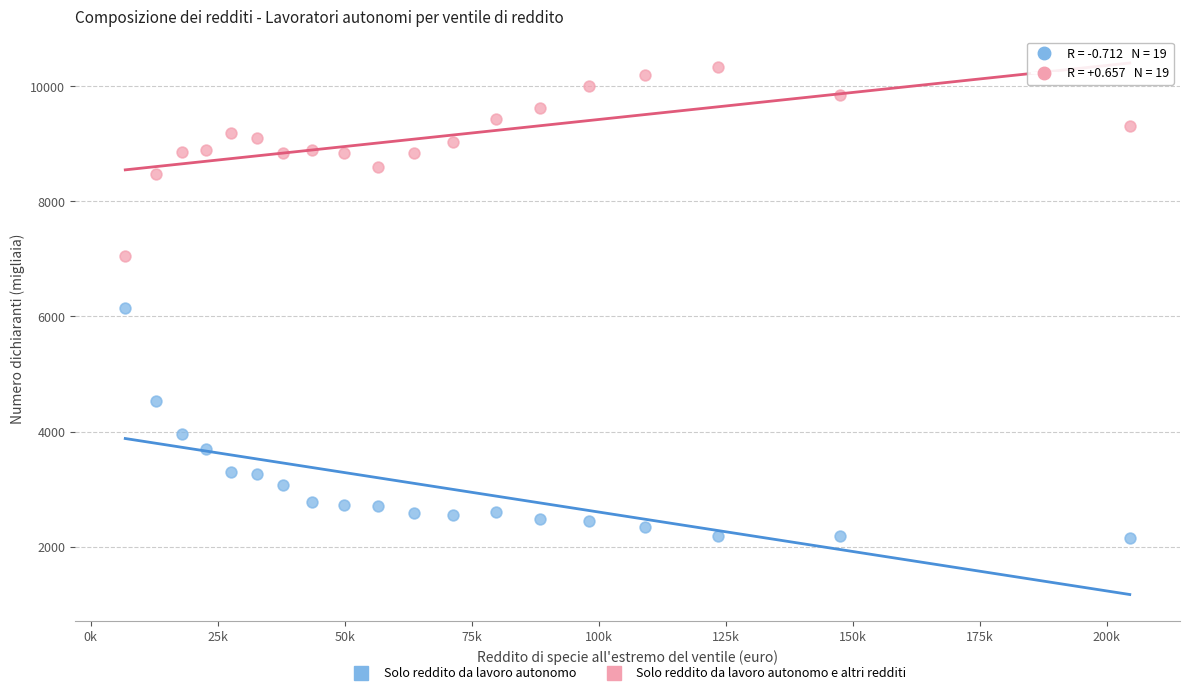

Across all data points, what is the range of X values (max minus min)?

197774